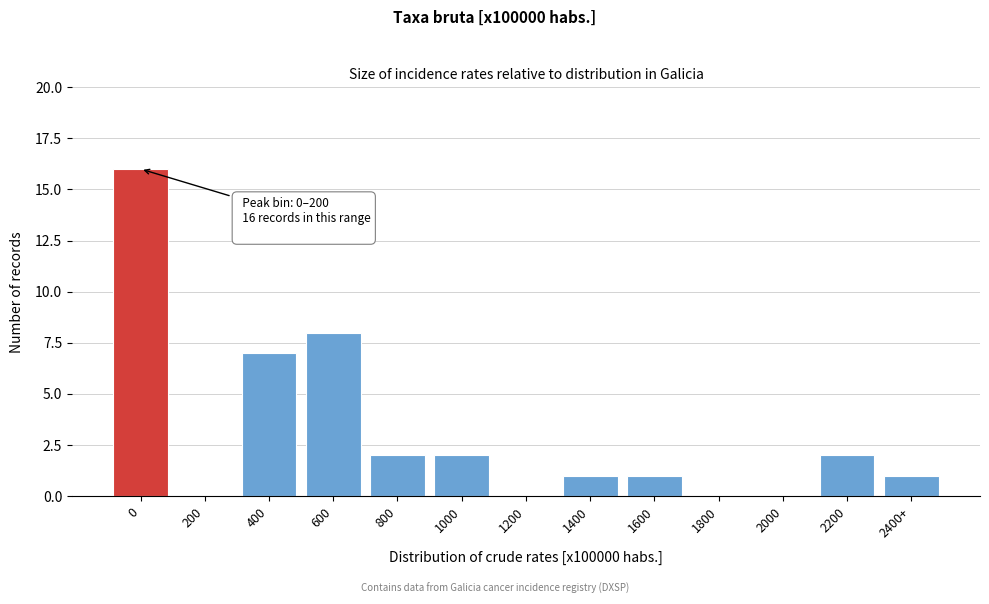

Reading right to left, list all the values displayed in this chart.

2400+=1	2200=2	2000=0	1800=0	1600=1	1400=1	1200=0	1000=2	800=2	600=8	400=7	200=0	0=16